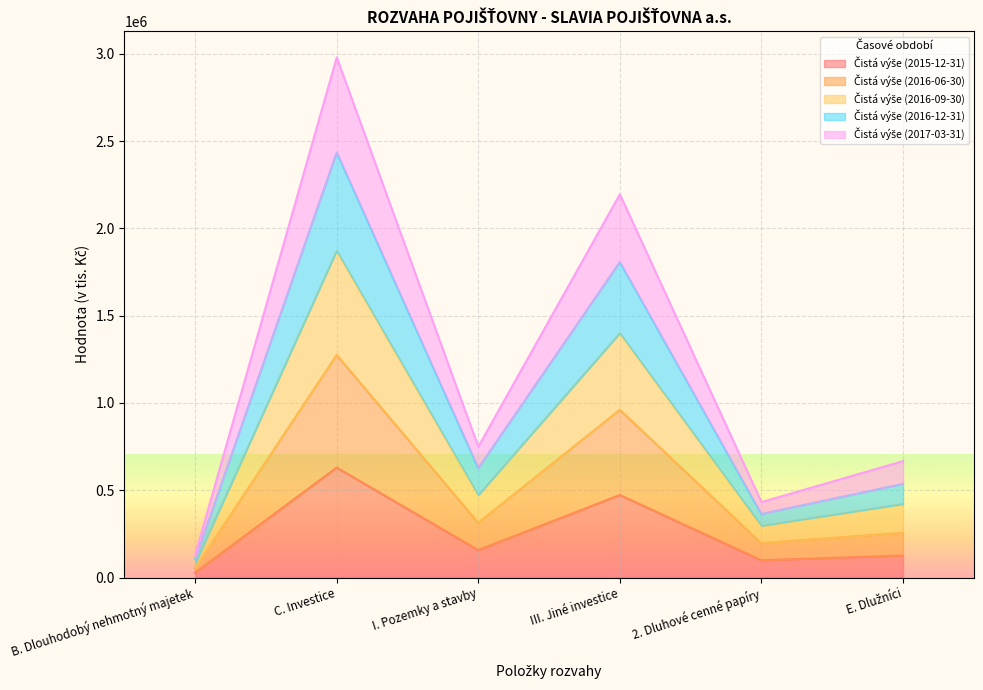

At which category does Čistá výše (2016-12-31) reach its first local valley?

I. Pozemky a stavby